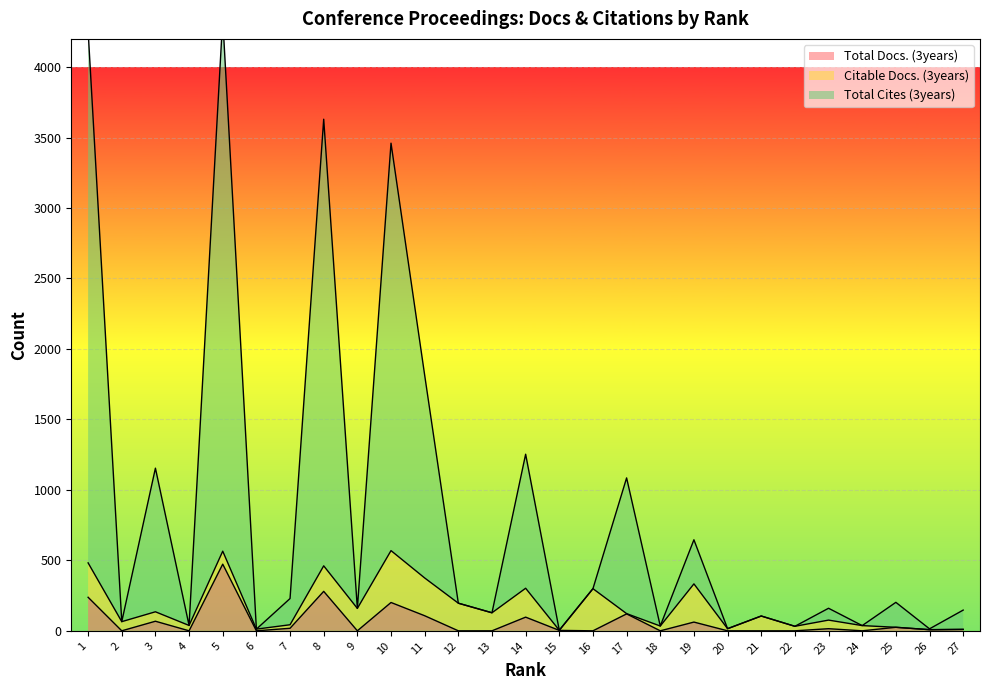

True or false: Total Docs. (3years) and Total Cites (3years) intersect in this chart.

False